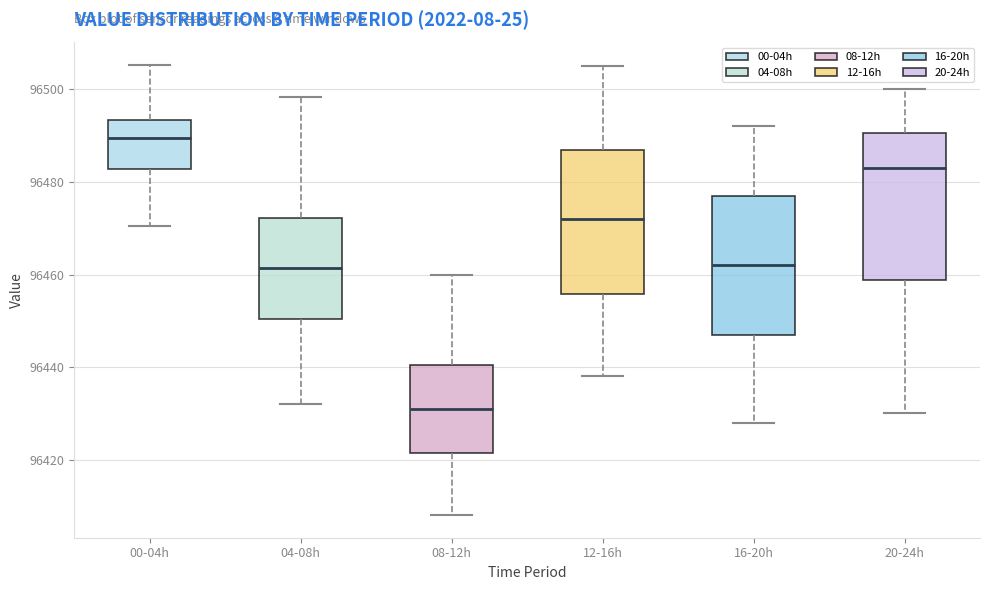

Where is the lower edge of the box for 16-20h on the y-axis? The values are not printed on the chart, so give them approximately, as read against the axis.

96448